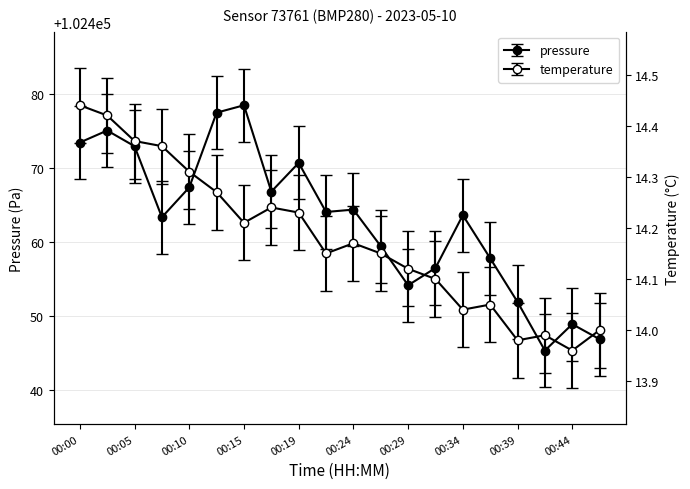

What is the average value of the temperature series?

14.2